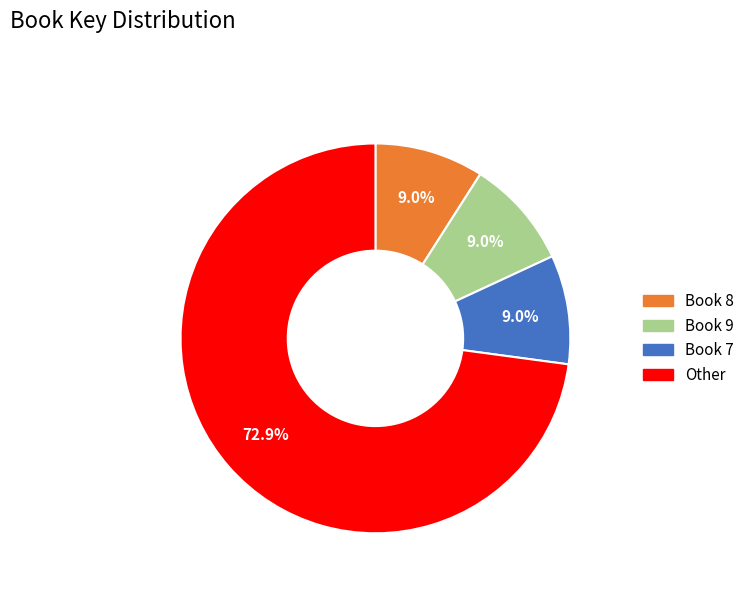

To the nearest percent, what is the average slice percentage?

25%